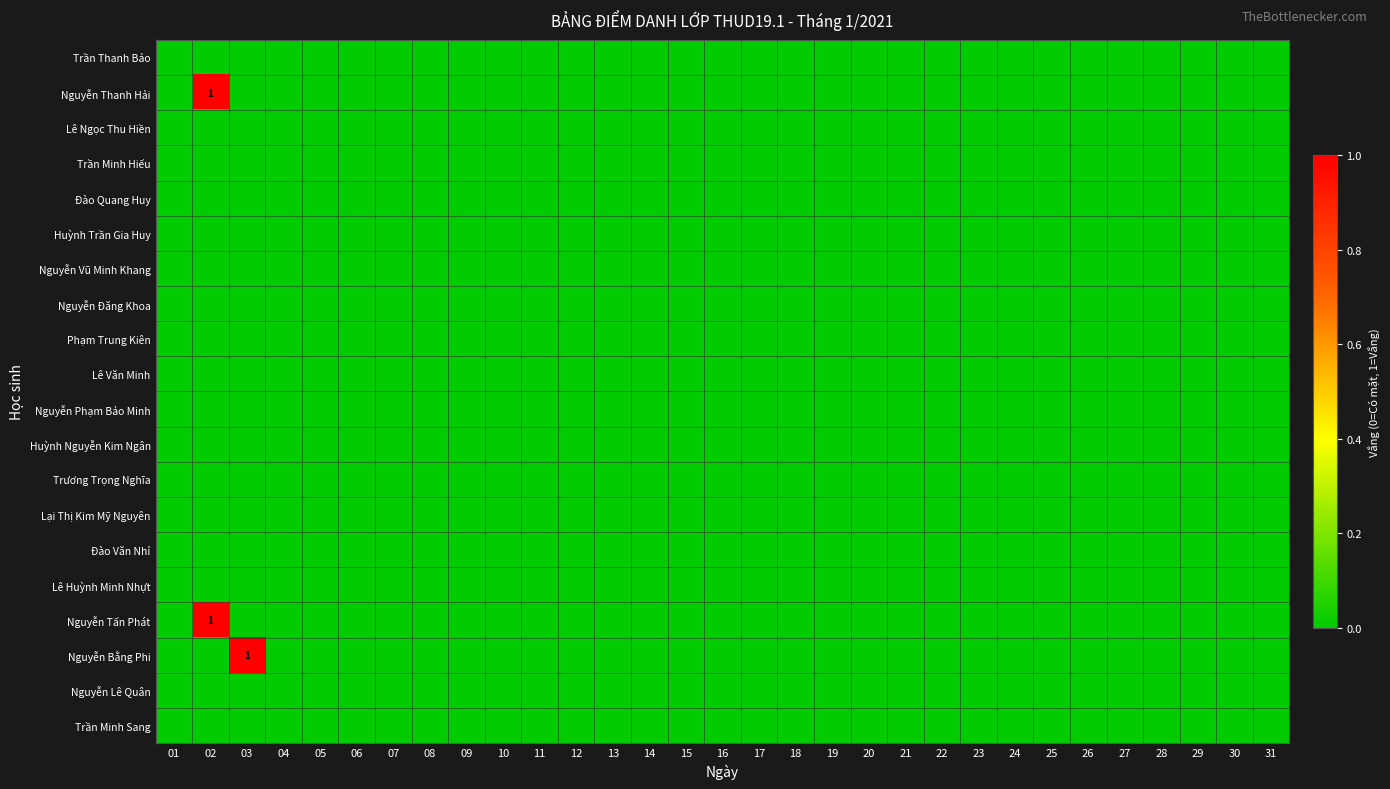

Where is Nguyễn Vũ Minh Khang nearest to the value 0?

01